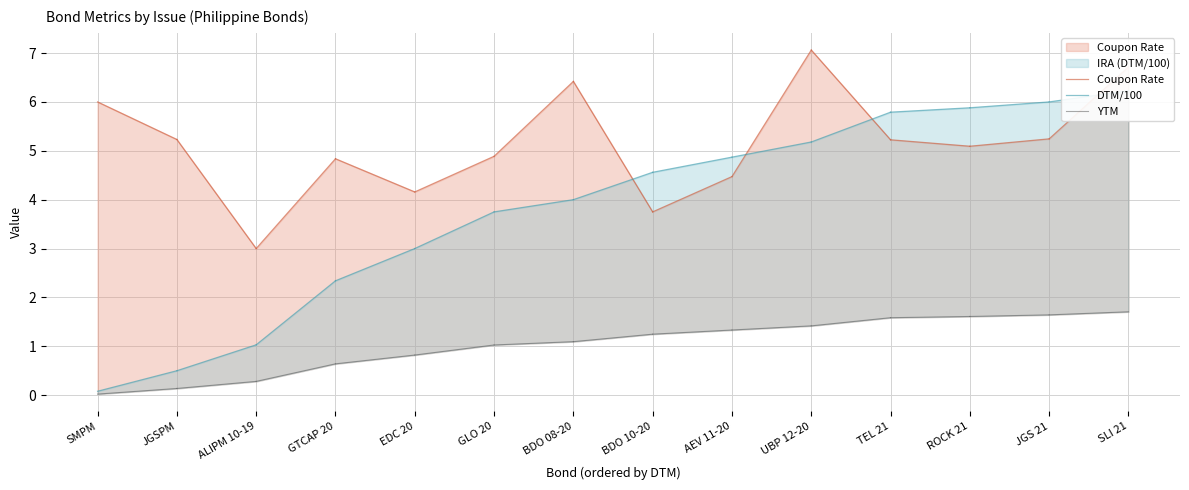

Where is YTM nearest to the value 0?

SMPM